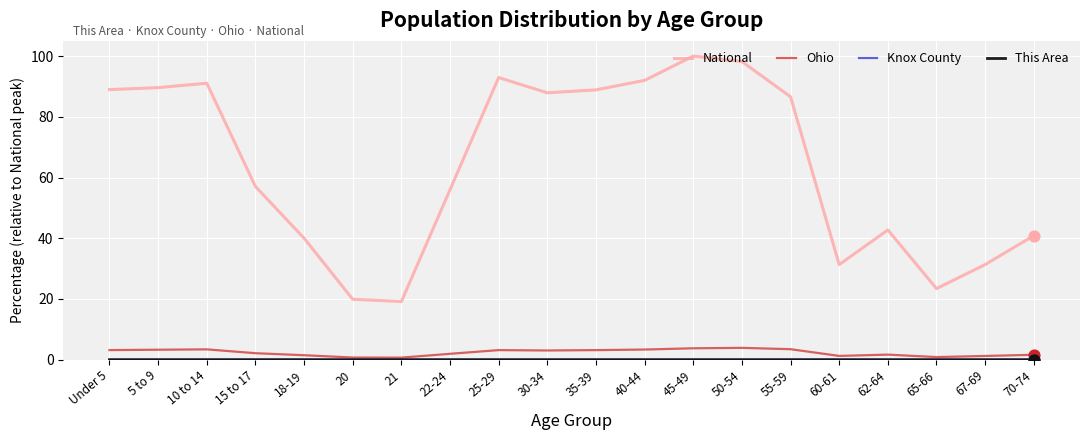

Which series changed the most between 18-19 and 55-59?

National